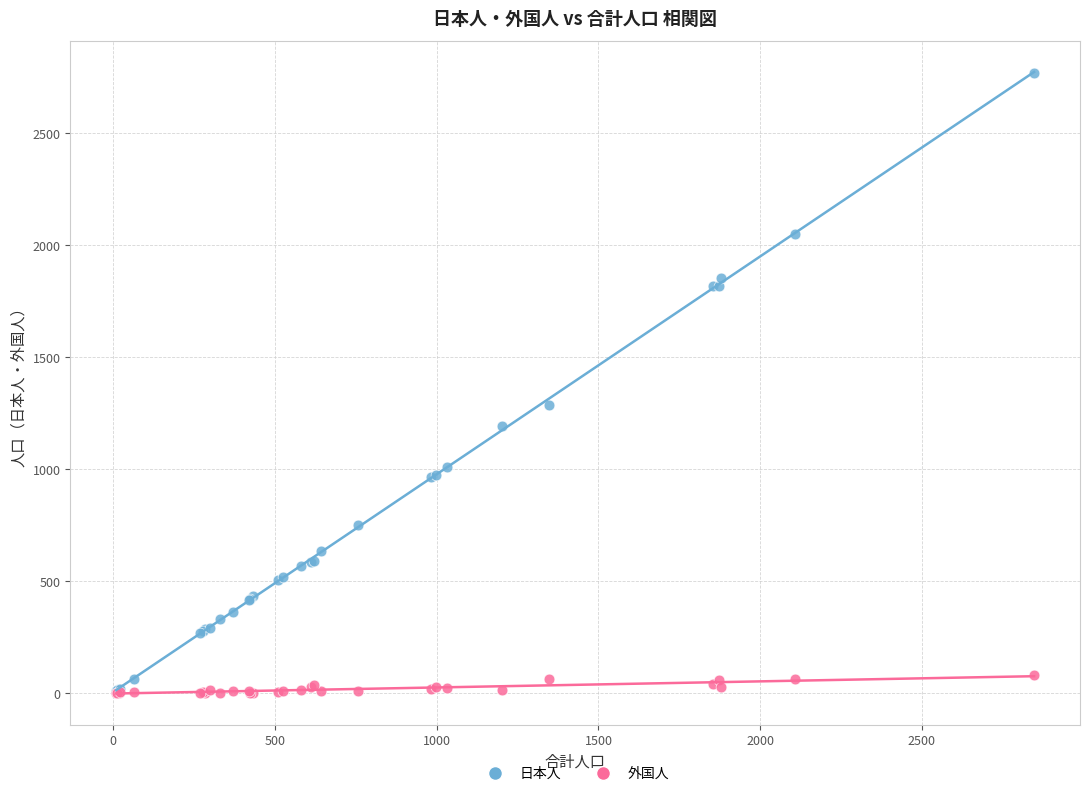

In the 日本人 series, what Y value is closest to 1388?

1286